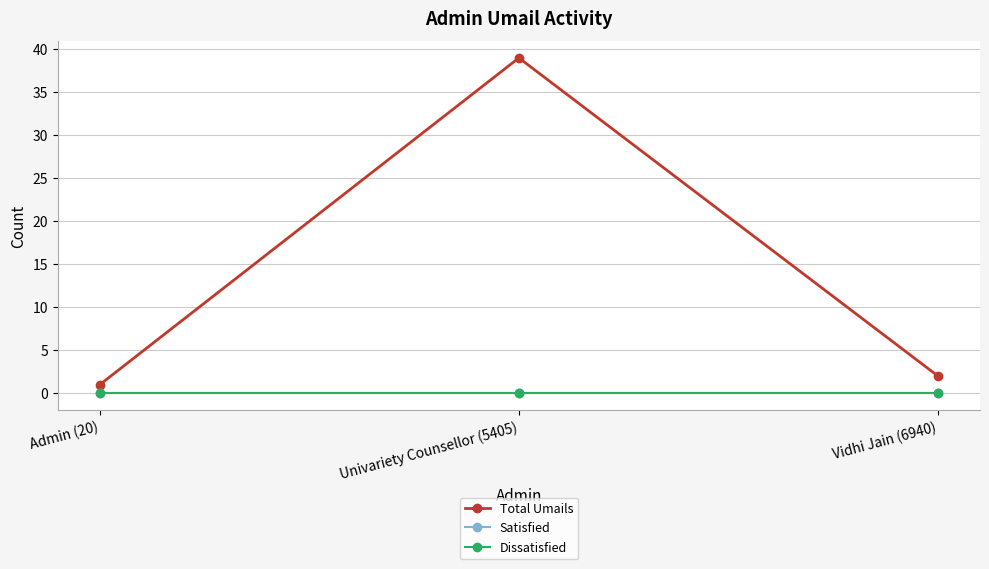

Does the chart have visible grid lines?

Yes